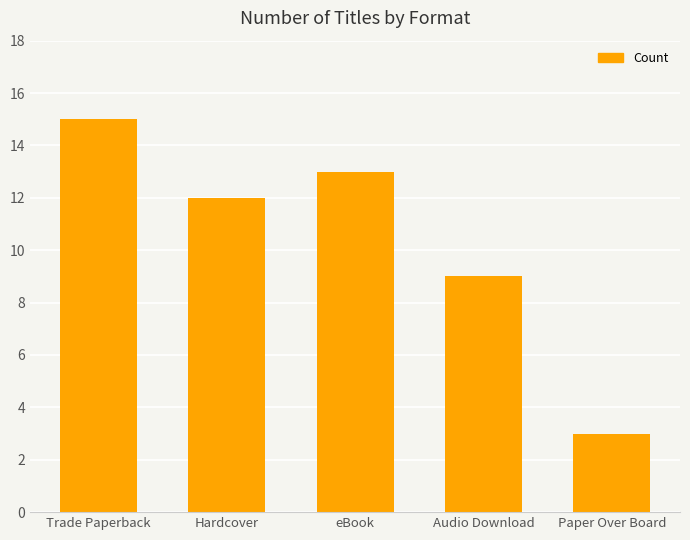

Does the chart contain any negative values?

No